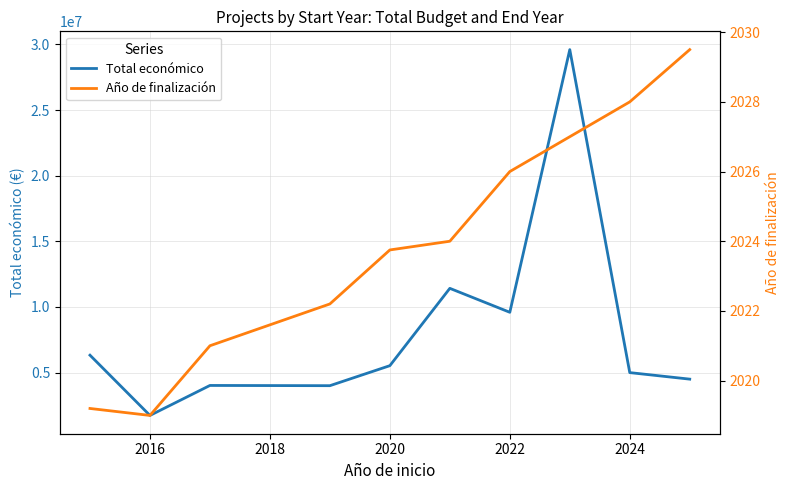

What is the maximum value for Total económico?

29609362.0